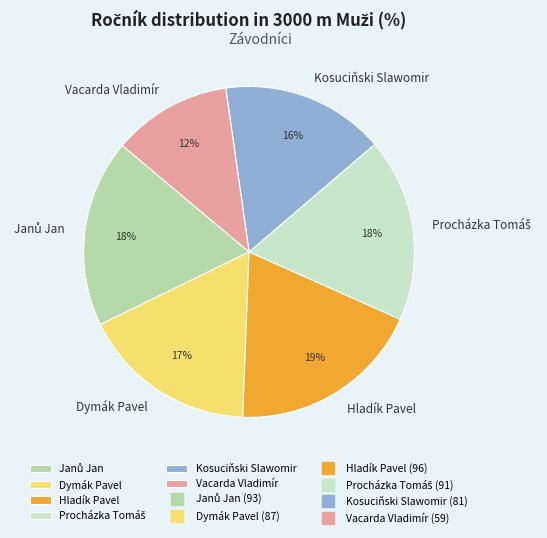

What is the smallest slice in the pie chart?

Vacarda Vladimír